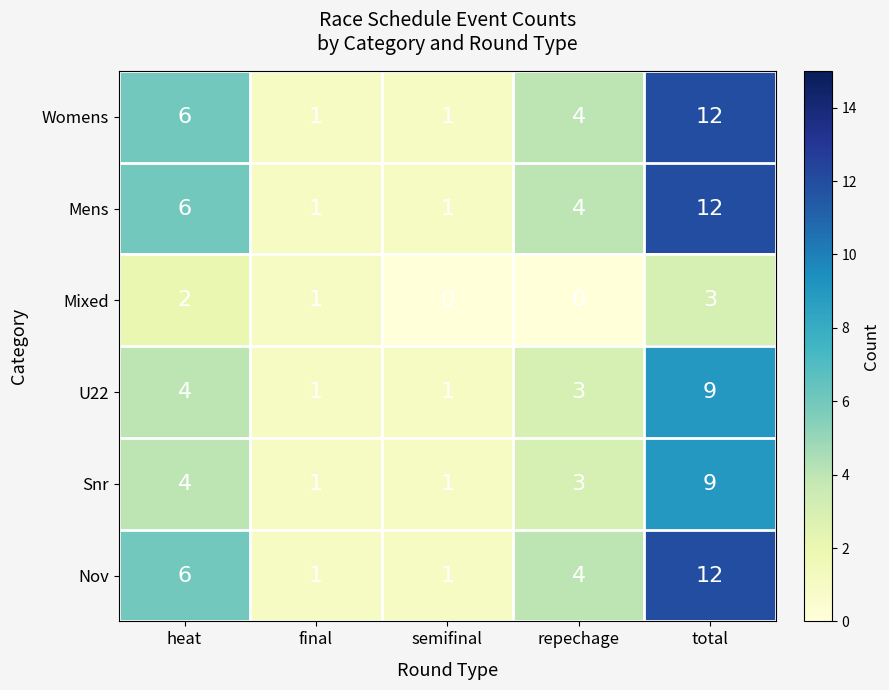

How many distinct data groups are displayed?

6